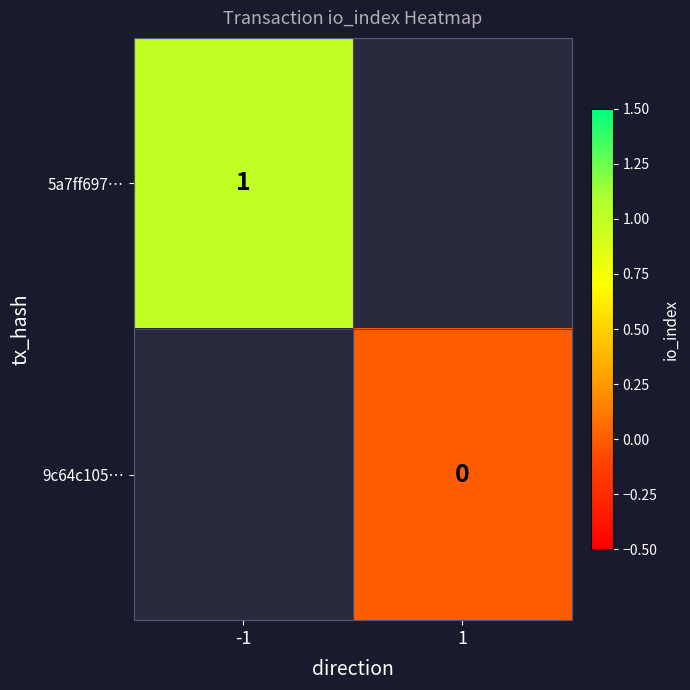

At which category does the chart reach its minimum across all series?

1